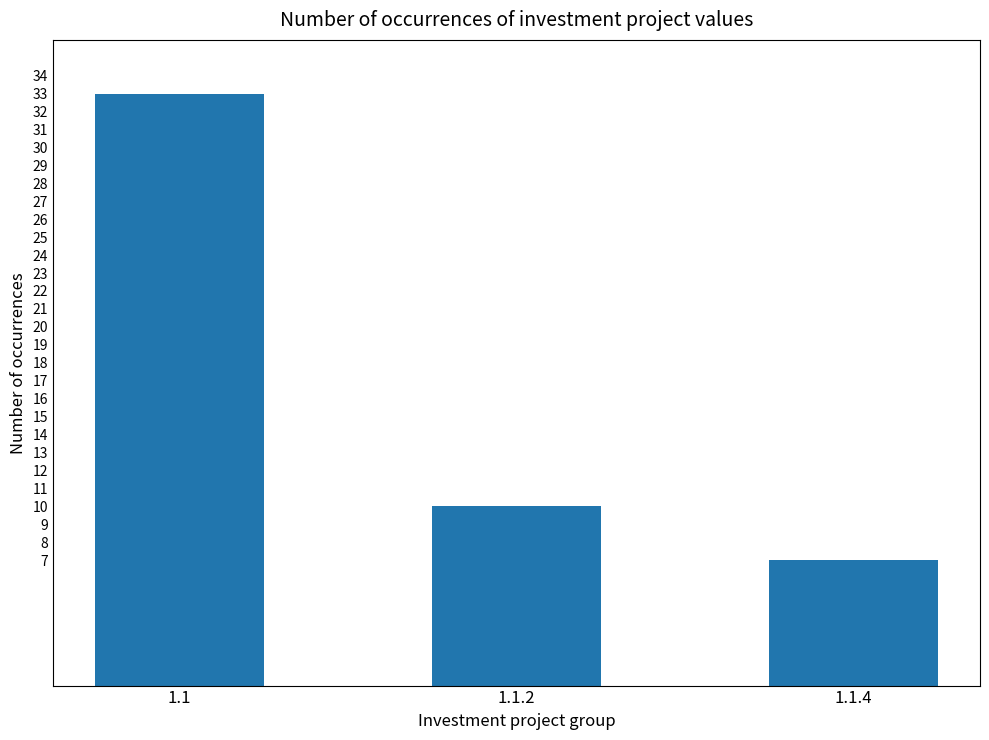

What is the difference between the maximum and minimum values?

26